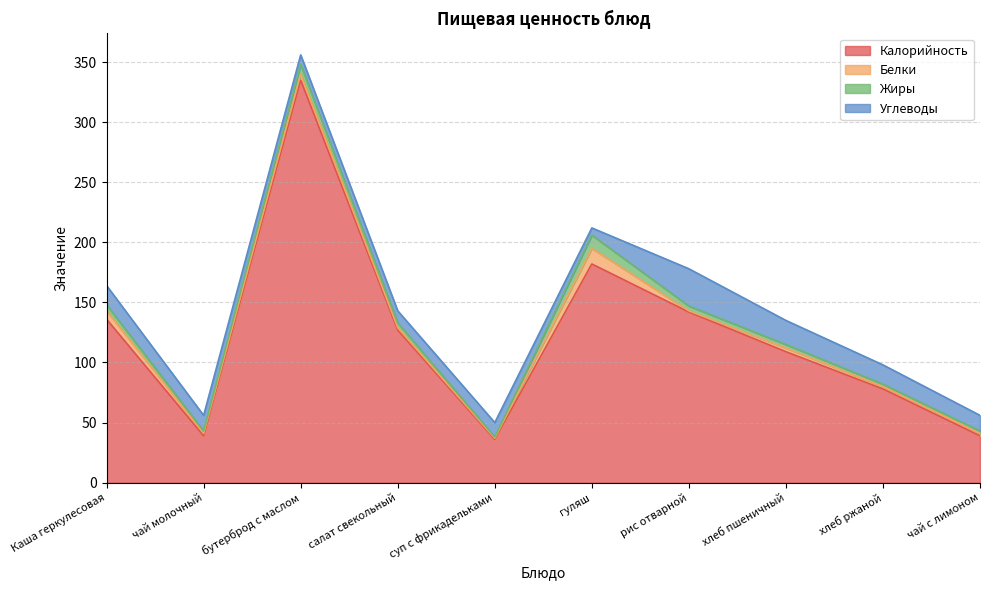

Is it true that Углеводы equals 19 at суп с фрикадельками?

False